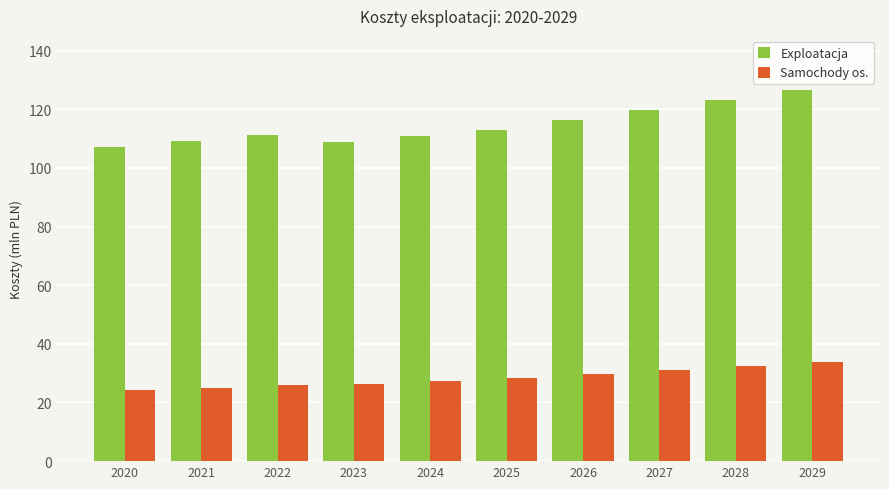

What is the difference between the maximum and minimum values in the Samochody os. series?

9687657.5